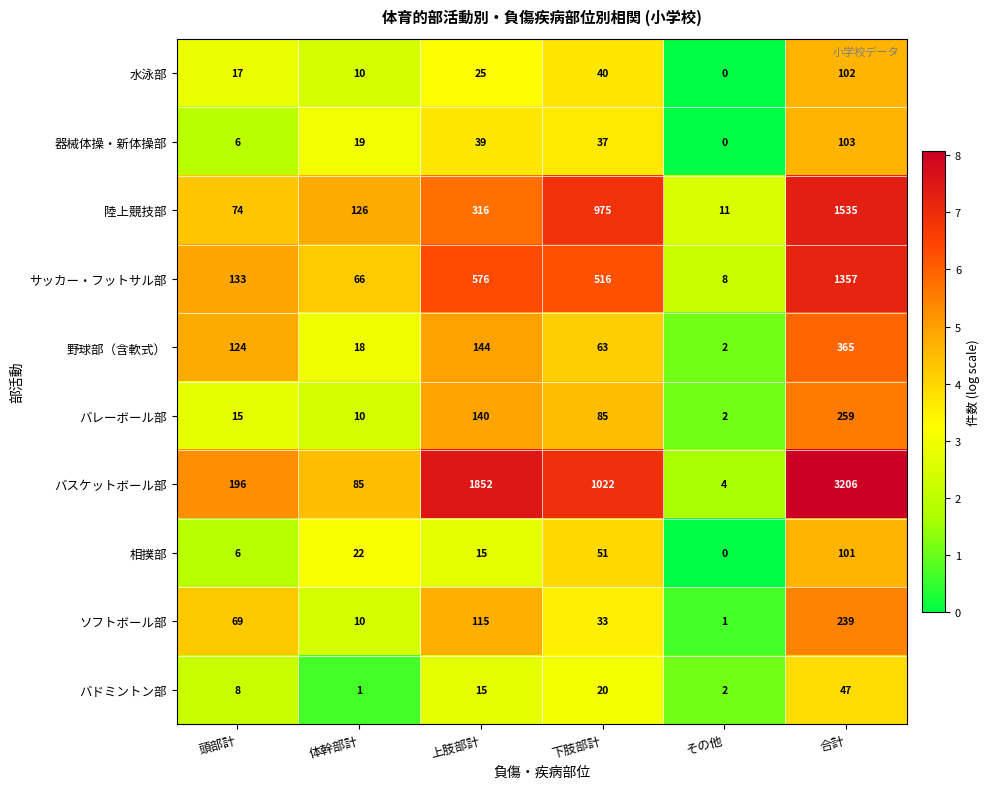

What is the total value across all series at その他?

30